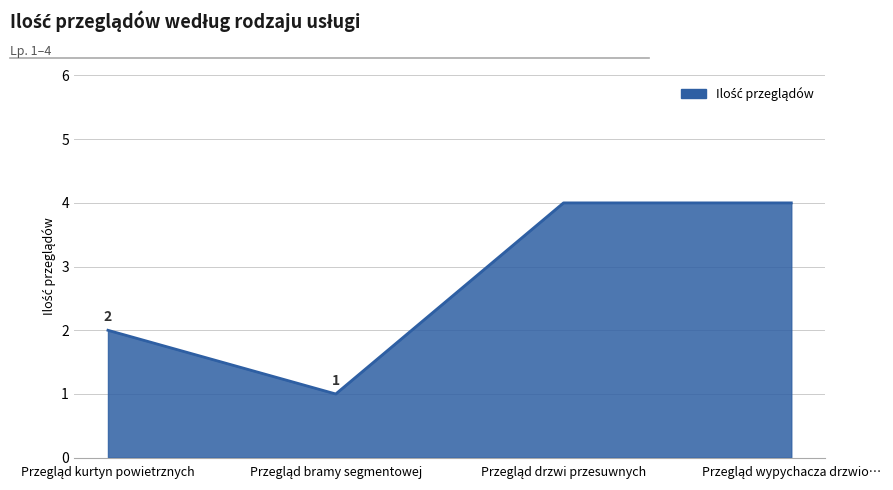

How many values are below 4?

2